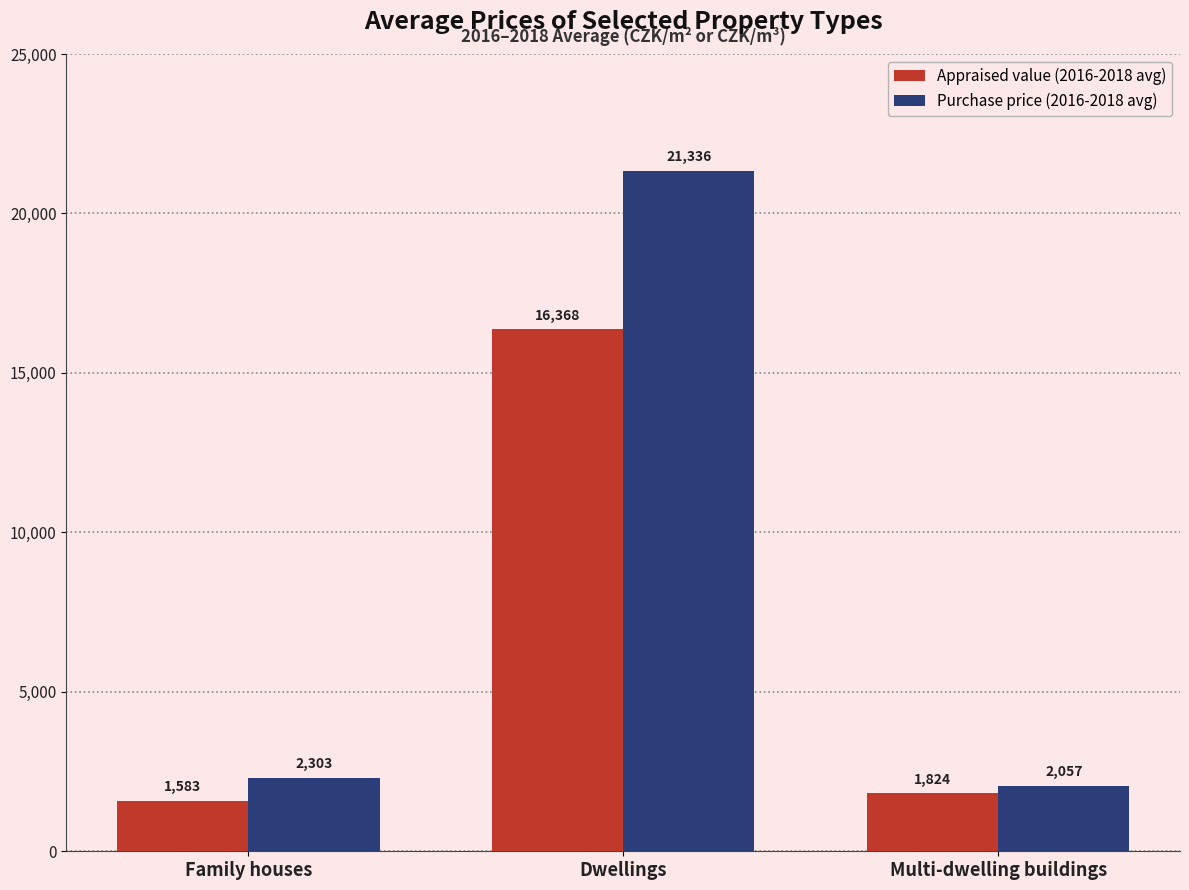

Is the value of Appraised value (2016-2018 avg) at Dwellings greater than the value of Purchase price (2016-2018 avg) at Multi-dwelling buildings?

Yes